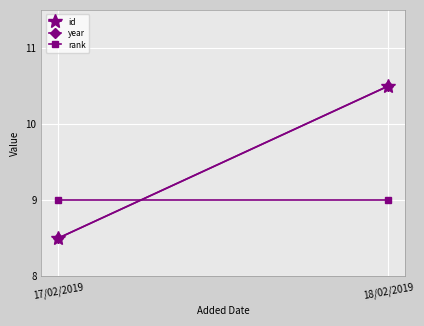

Reading right to left, transcribe all the data shown in this chart.

id: 10.5	8.5
year: 10.5	8.5
rank: 9.0	9.0